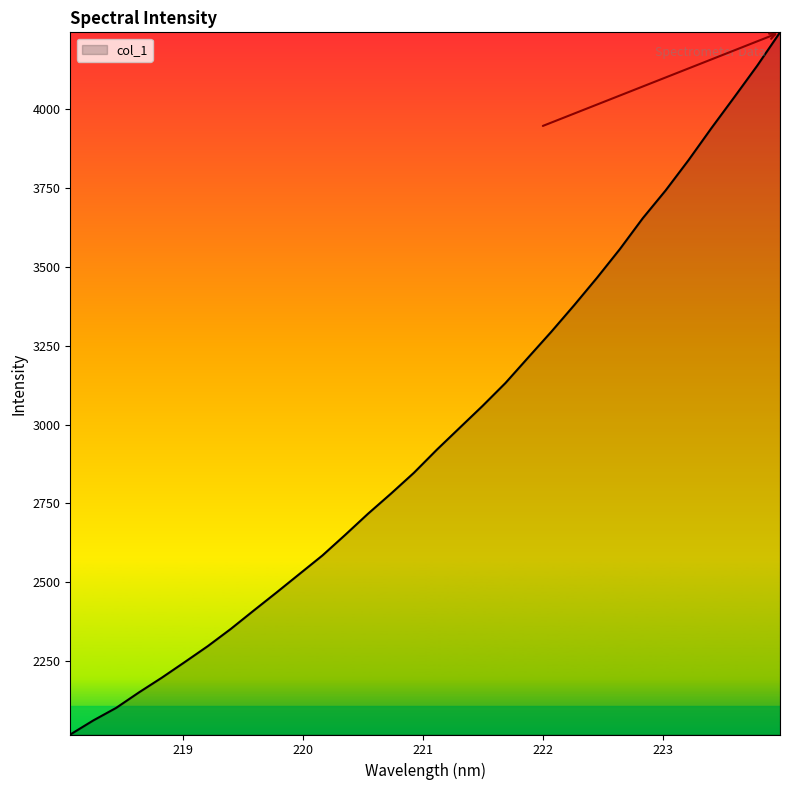

What is the minimum value shown in the chart?

2017.2